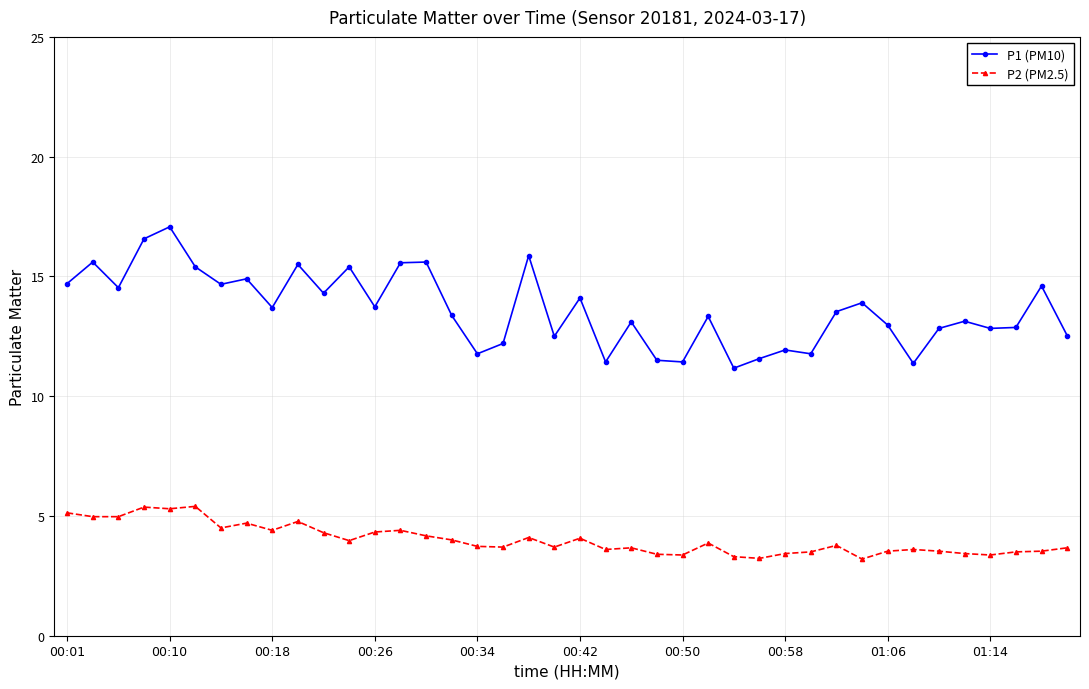

What is the value of the P2 (PM2.5) point at the 6th from the left?

5.4